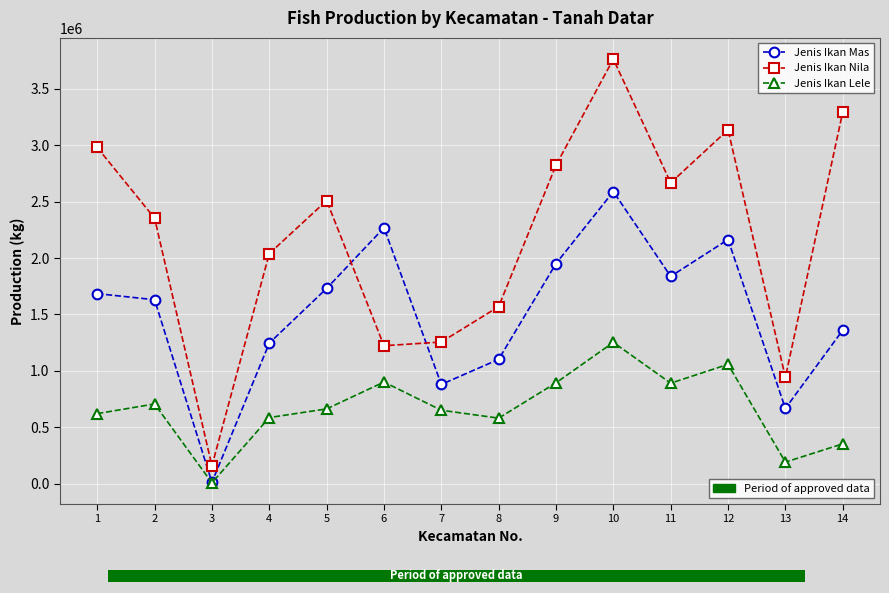

What is the maximum value shown in the chart?

3764000